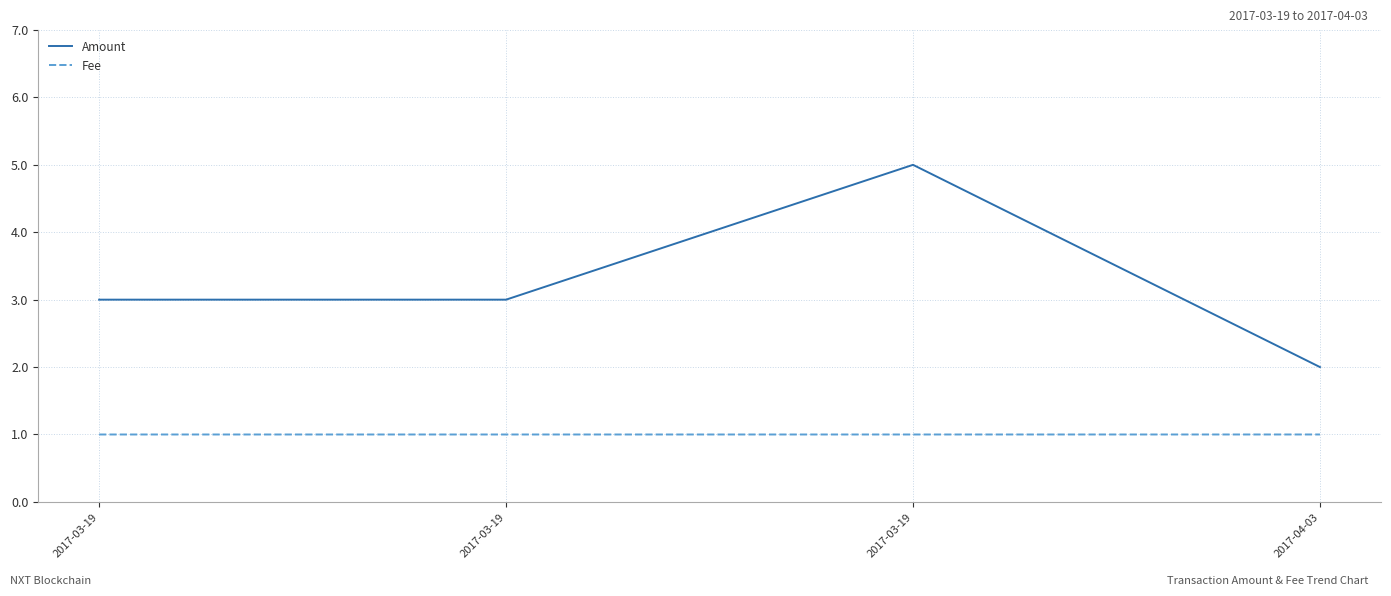

How many series are shown in this chart?

2